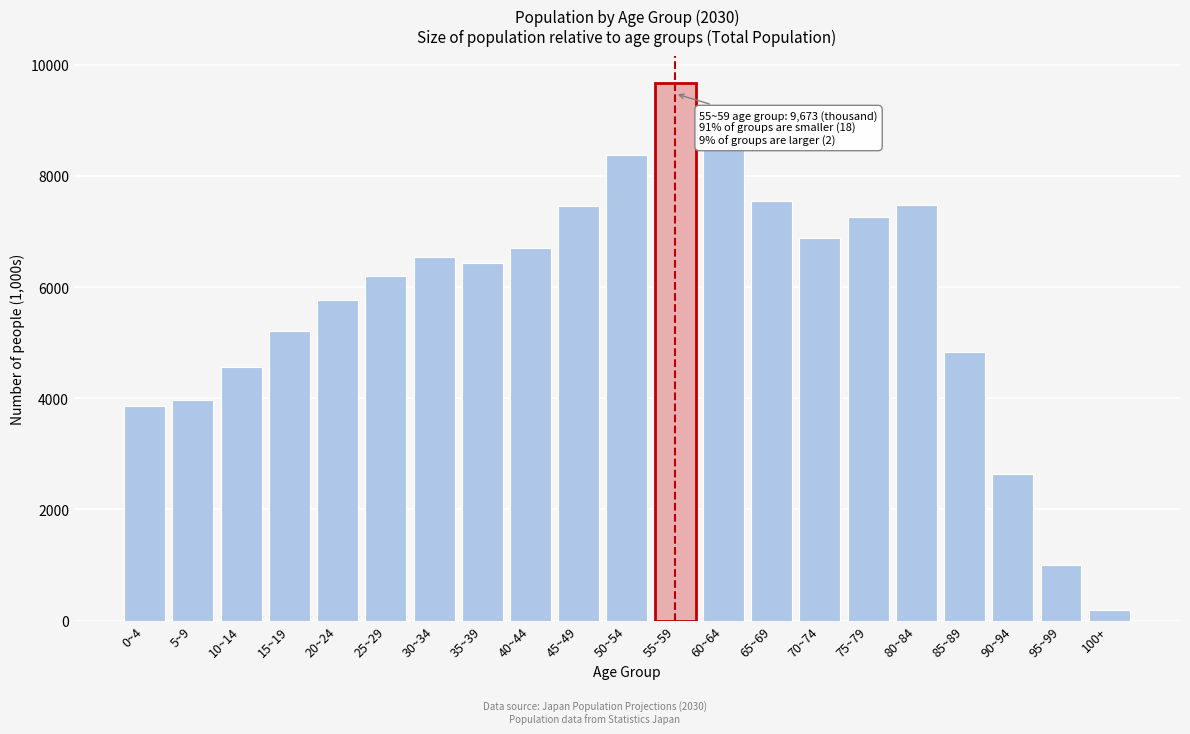

Is it true that the value at 20~24 is 3837.0?

False